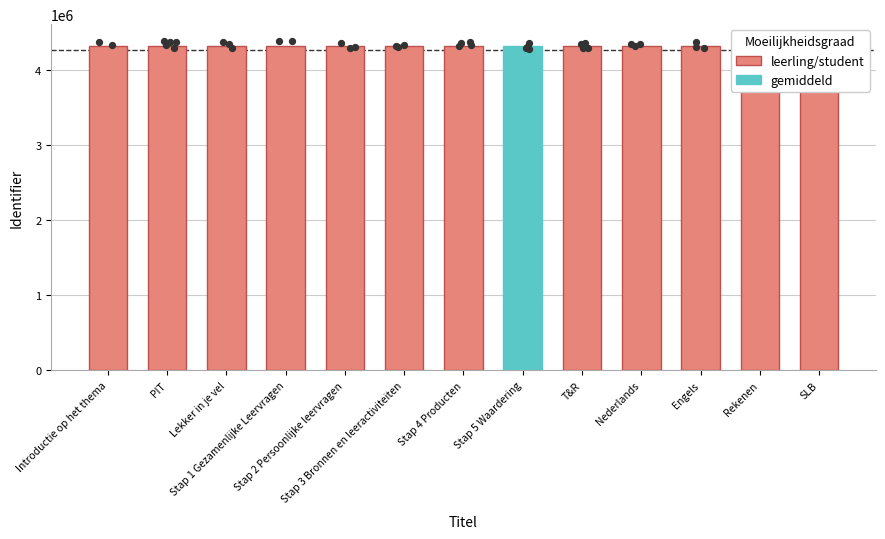

Approximately how many times larger is the value at Stap 4 Producten compared to Engels?

1.0